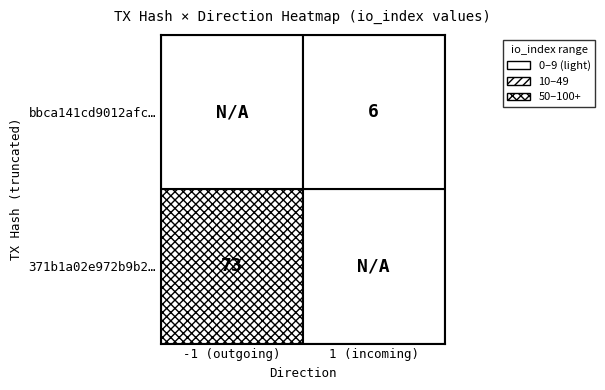

The bbca141cd9012afc43dfb48a4b9a8c4f515e039 series shows 3 at io_index. True or false?

False